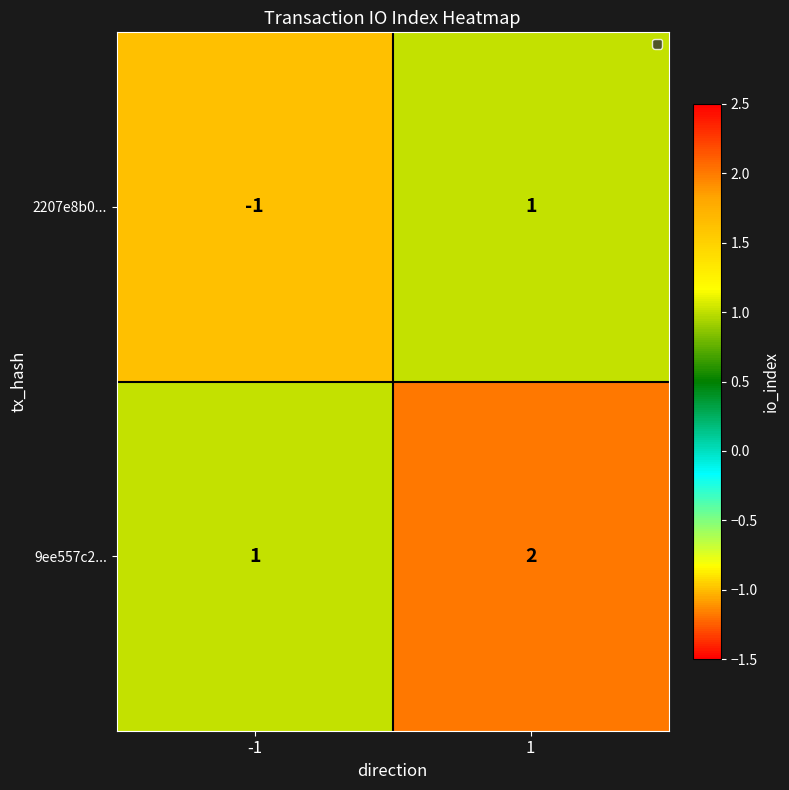

Which series changed the most between -1 and 1?

2207e8b0...